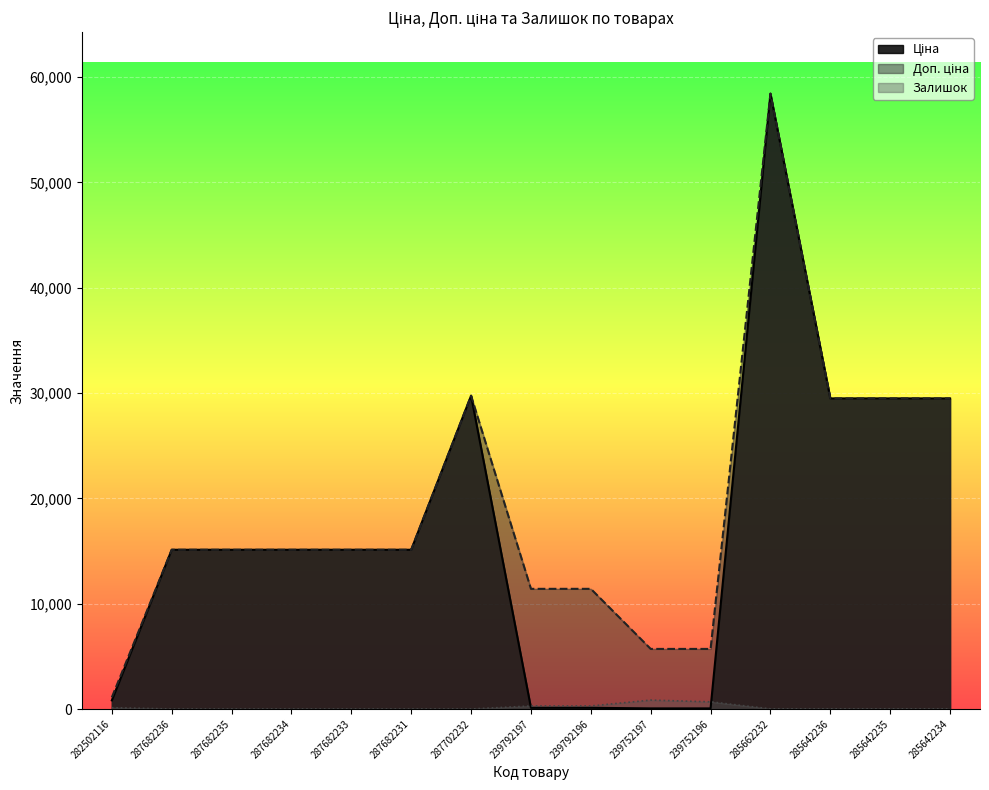

Between 239792196 and 285662232, which is larger?

285662232